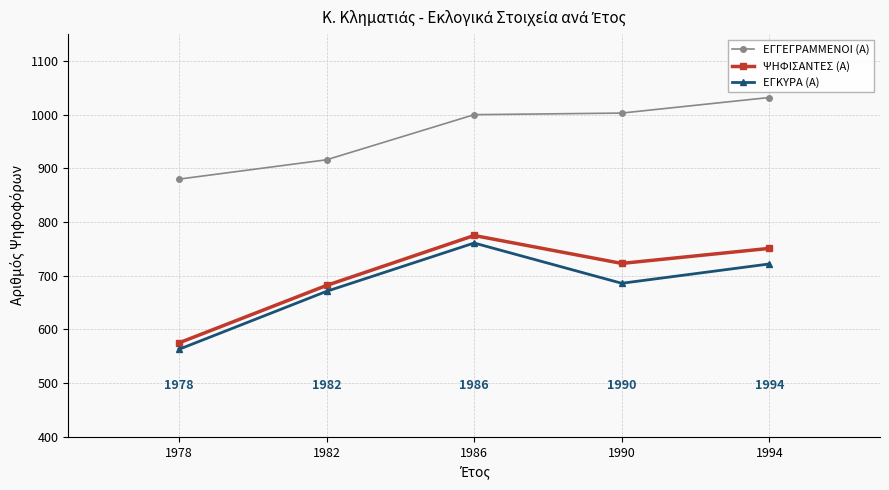

What is the value of the ΨΗΦΙΣΑΝΤΕΣ (Α) point at the 1st from the left?

575